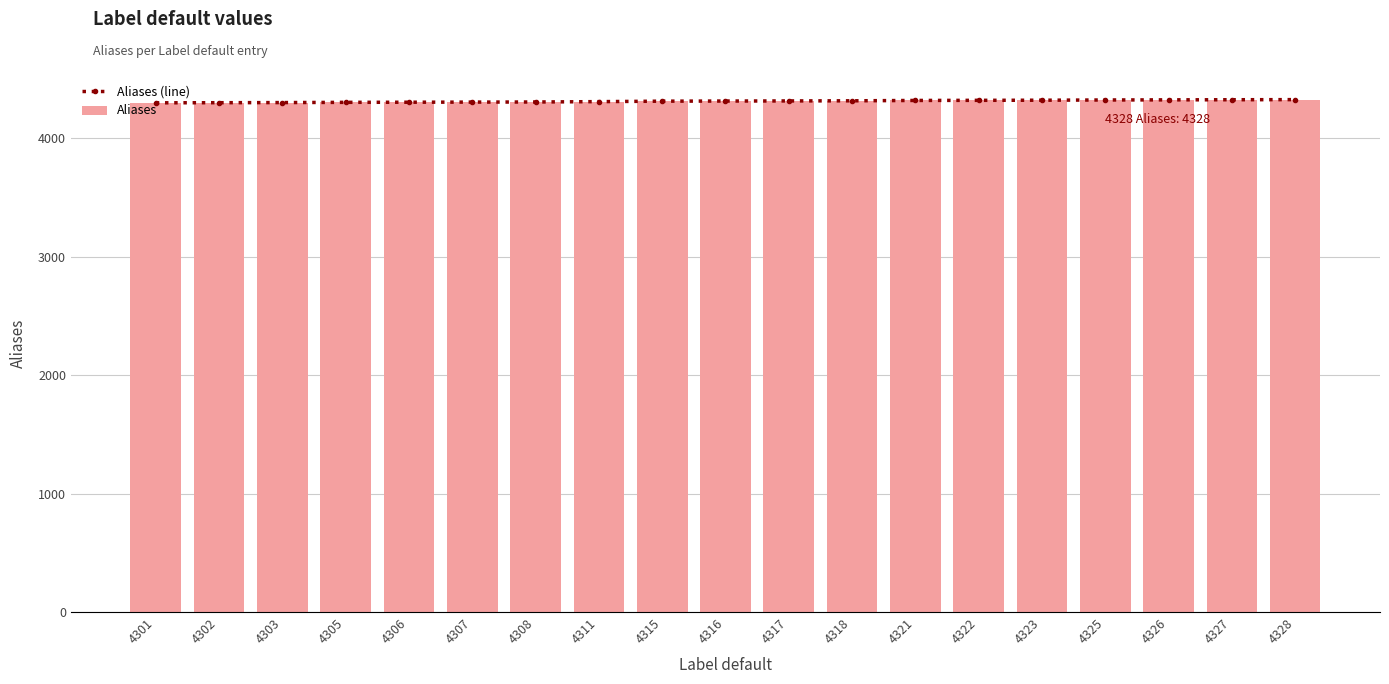

Reading left to right, extract all data points from this chart.

Aliases (line): 4301	4302	4303	4305	4306	4307	4308	4311	4315	4316	4317	4318	4321	4322	4323	4325	4326	4327	4328
Aliases: 4301	4302	4303	4305	4306	4307	4308	4311	4315	4316	4317	4318	4321	4322	4323	4325	4326	4327	4328